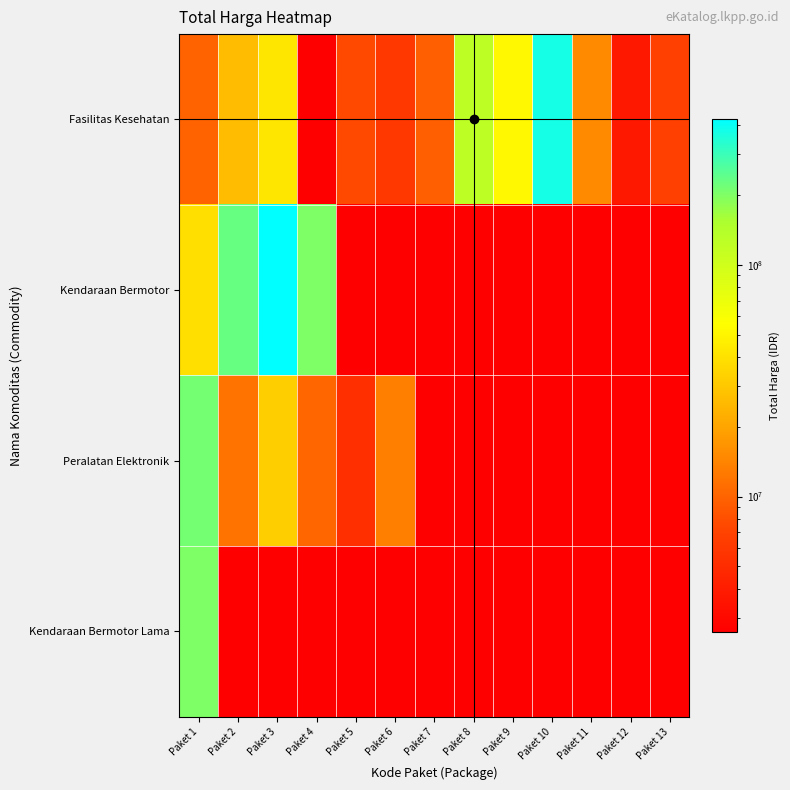

Rank the series by their maximum value, from highest to lowest.

Kendaraan Bermotor, Fasilitas Kesehatan, Peralatan Elektronik, Kendaraan Bermotor Lama